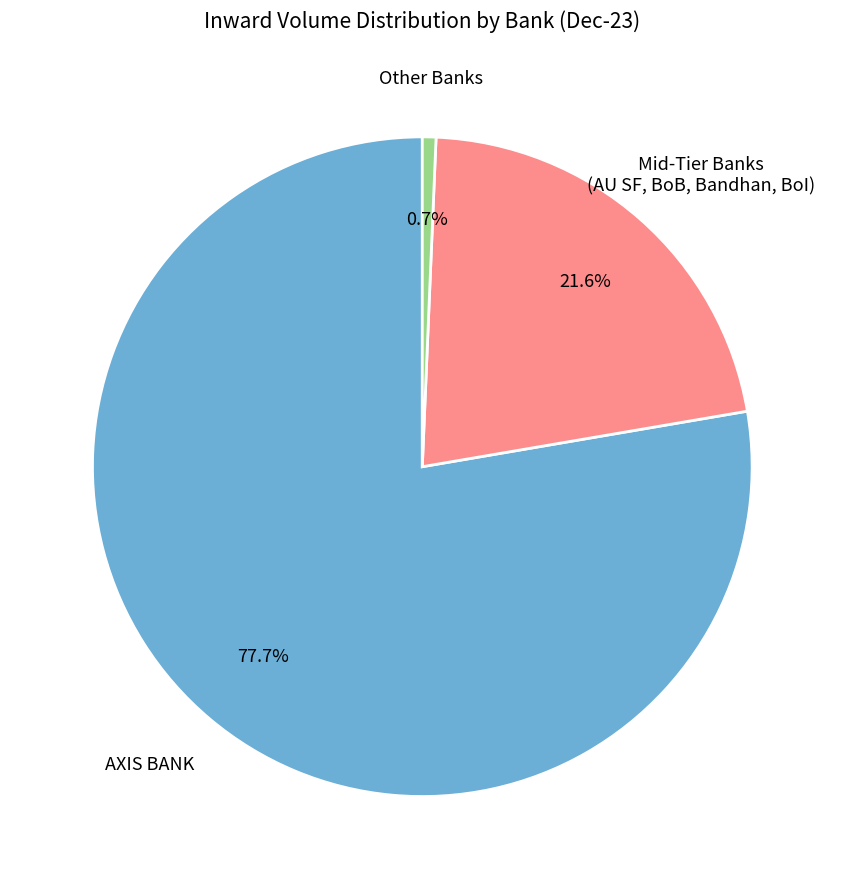

Is there a majority slice in this chart?

Yes